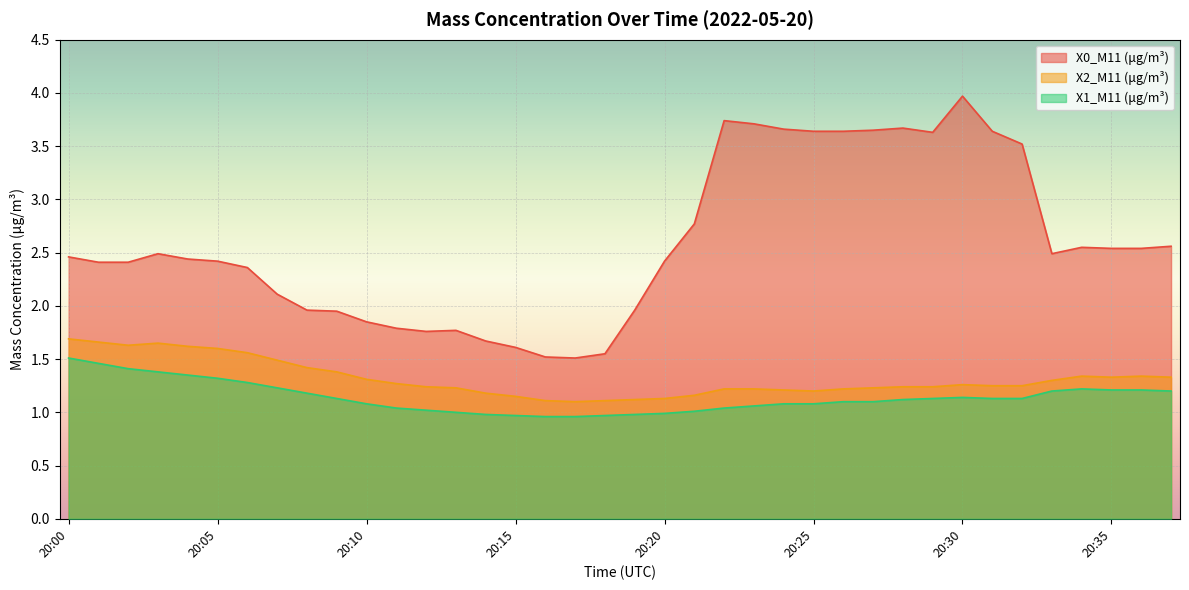

The value of X0_M11 (μg/m³) at 20:14 is 1.0. True or false?

False